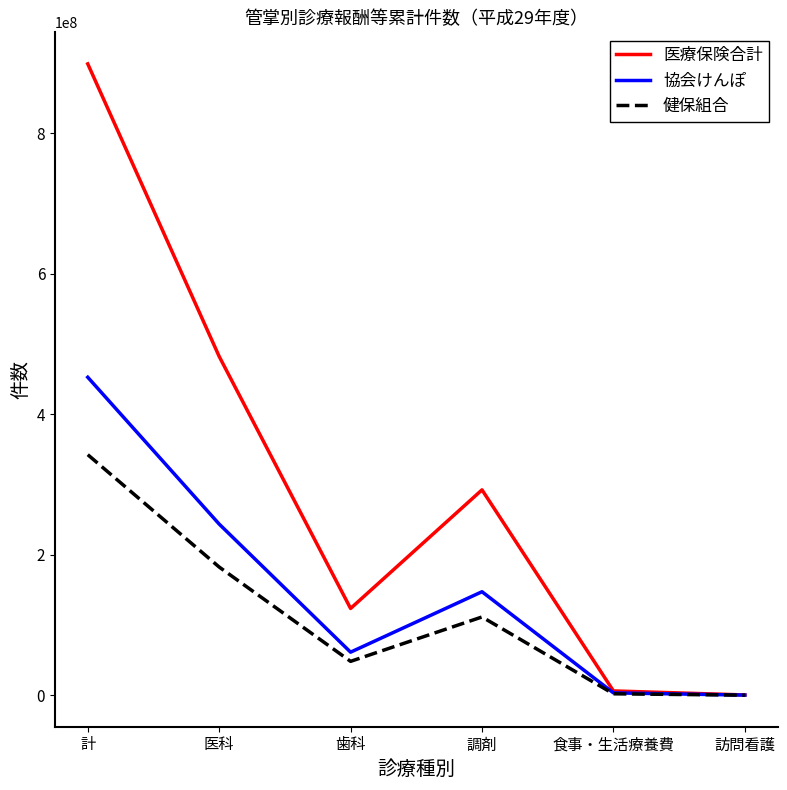

At which label does 健保組合 reach its peak?

計